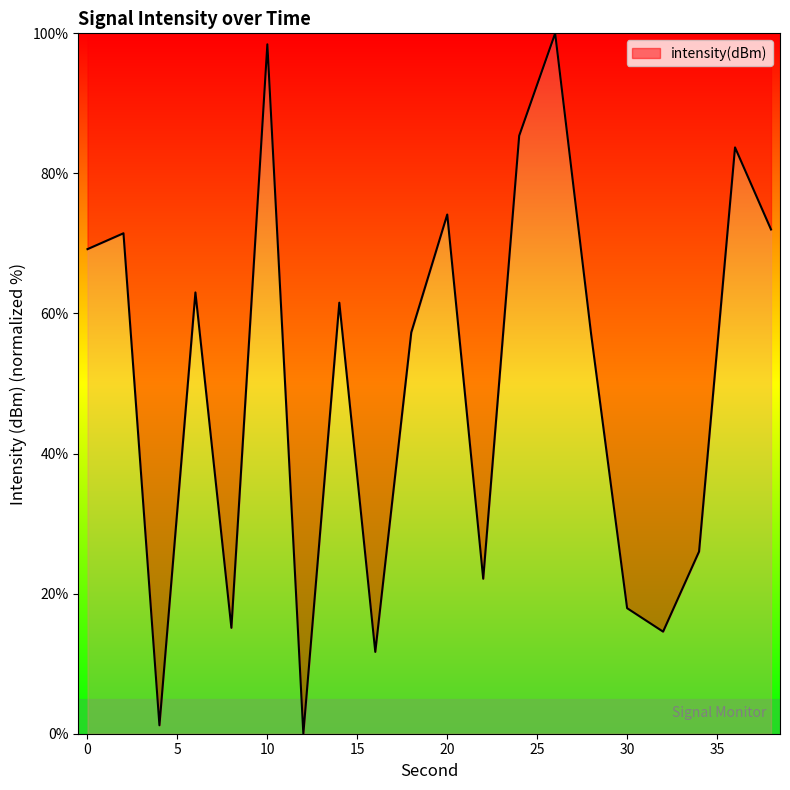

What is the greatest value displayed?

100.0